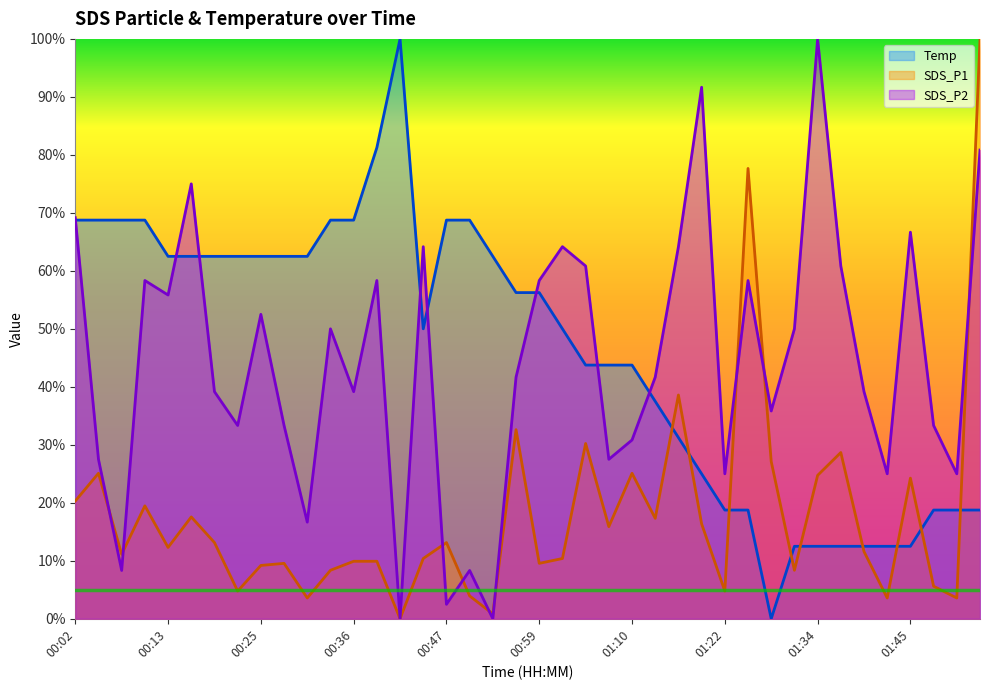

What is the label of the 21st point from the left?

00:59